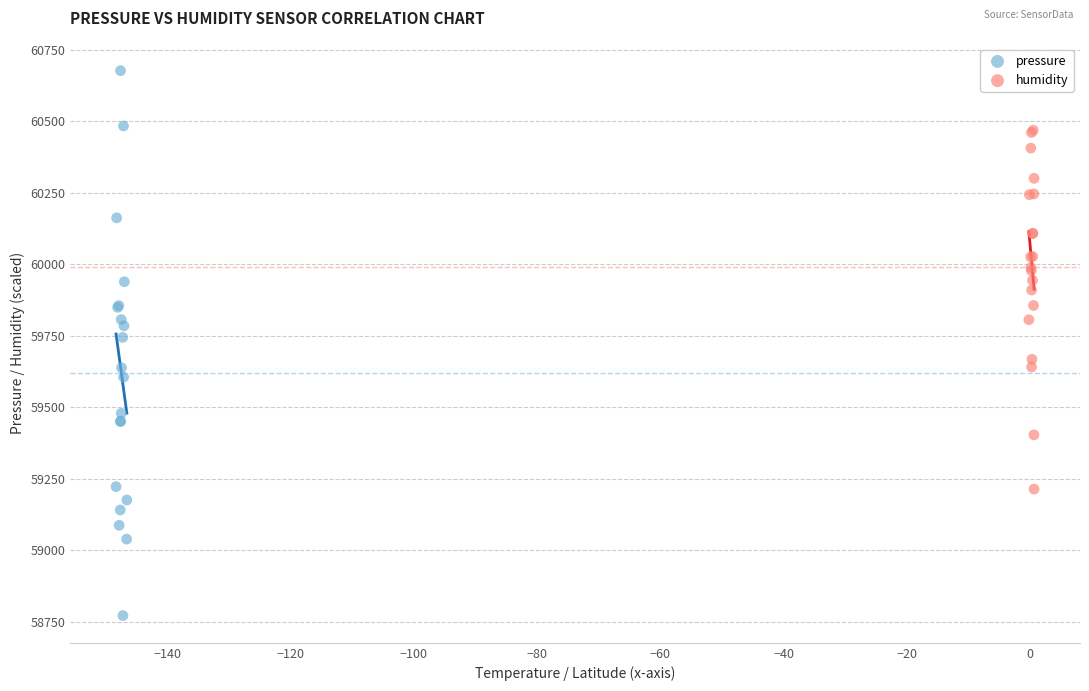

Which series has the largest Y range (max minus min)?

pressure